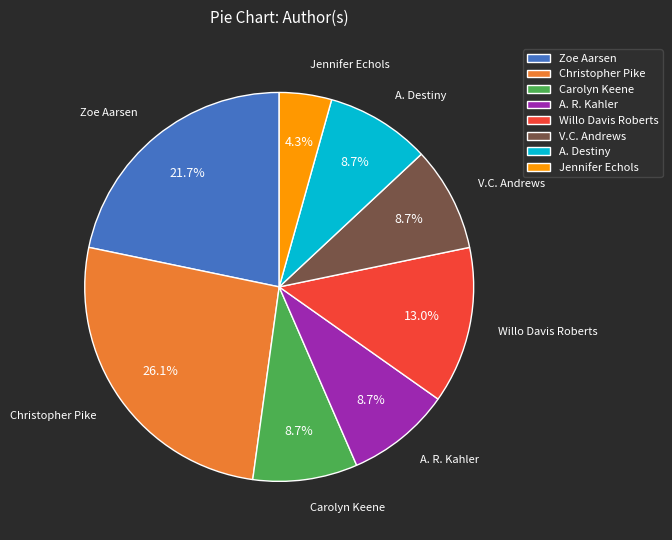

Does any single category account for the majority?

No